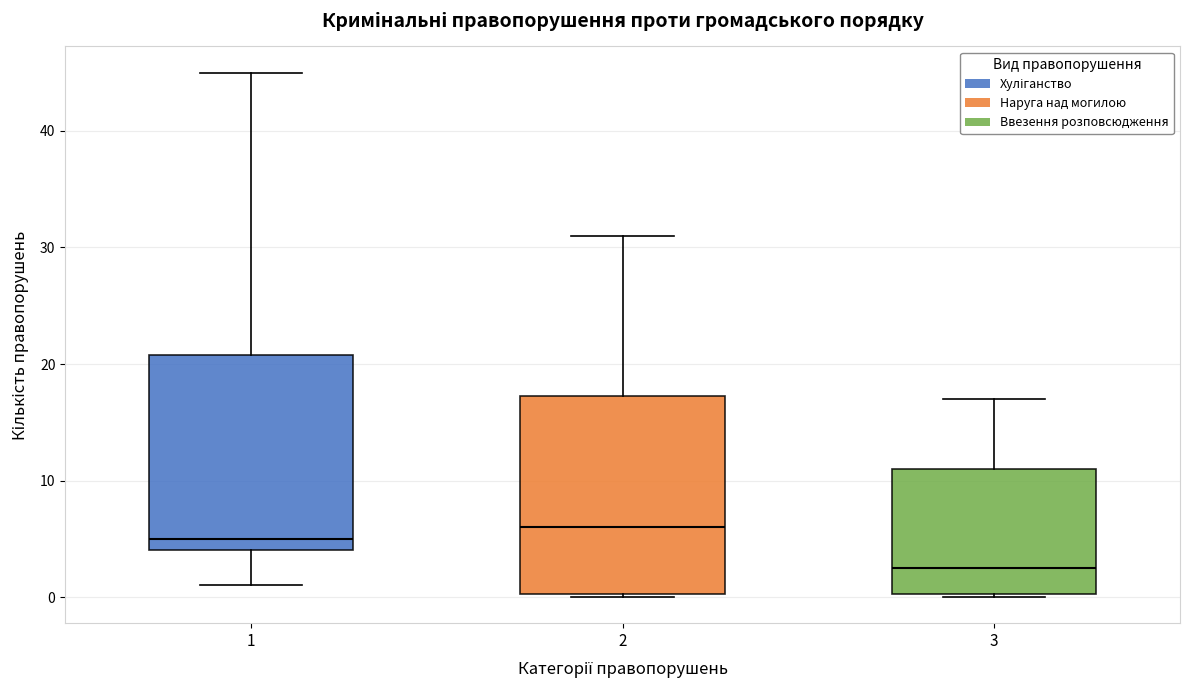

Reading left to right, read every box against the y-axis: the position of its median line, the range the box covers, and the ends of its whiskers. The values are not printed on the chart, so give them approximately, as read against the axis.

1: median 5, box 4 to 21, whiskers 1 to 45
2: median 6, box 0 to 17, whiskers 0 to 31
3: median 3, box 0 to 11, whiskers 0 to 17